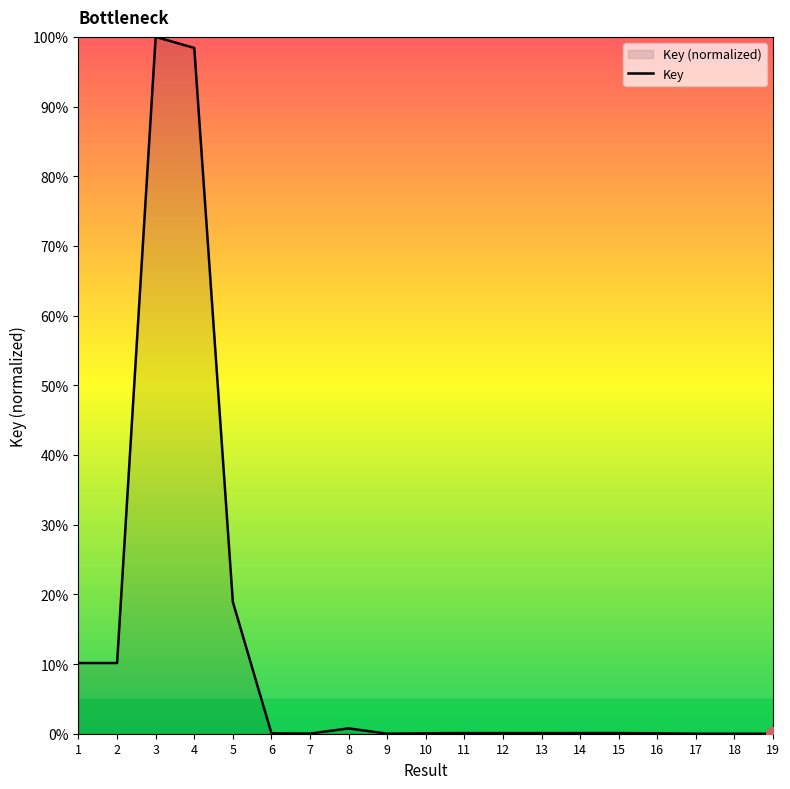

Reading left to right, what are all the values shown in this chart?

10.1	10.1	100.0	98.4	18.9	0.1	0.0	0.8	0.0	0.1	0.1	0.1	0.1	0.1	0.1	0.1	0.0	0.0	0.0